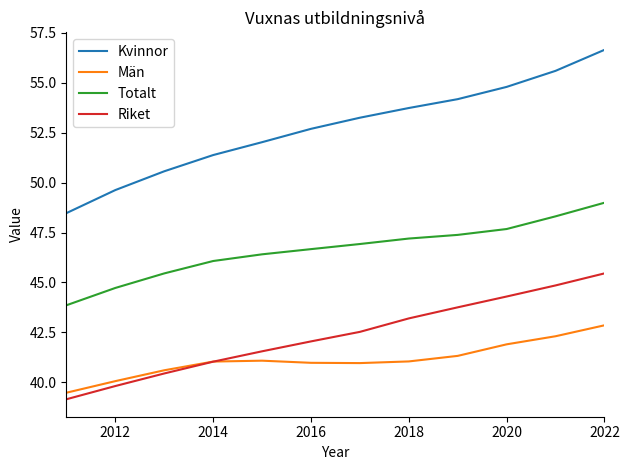

What are all the series names shown in the legend?

Kvinnor, Män, Totalt, Riket